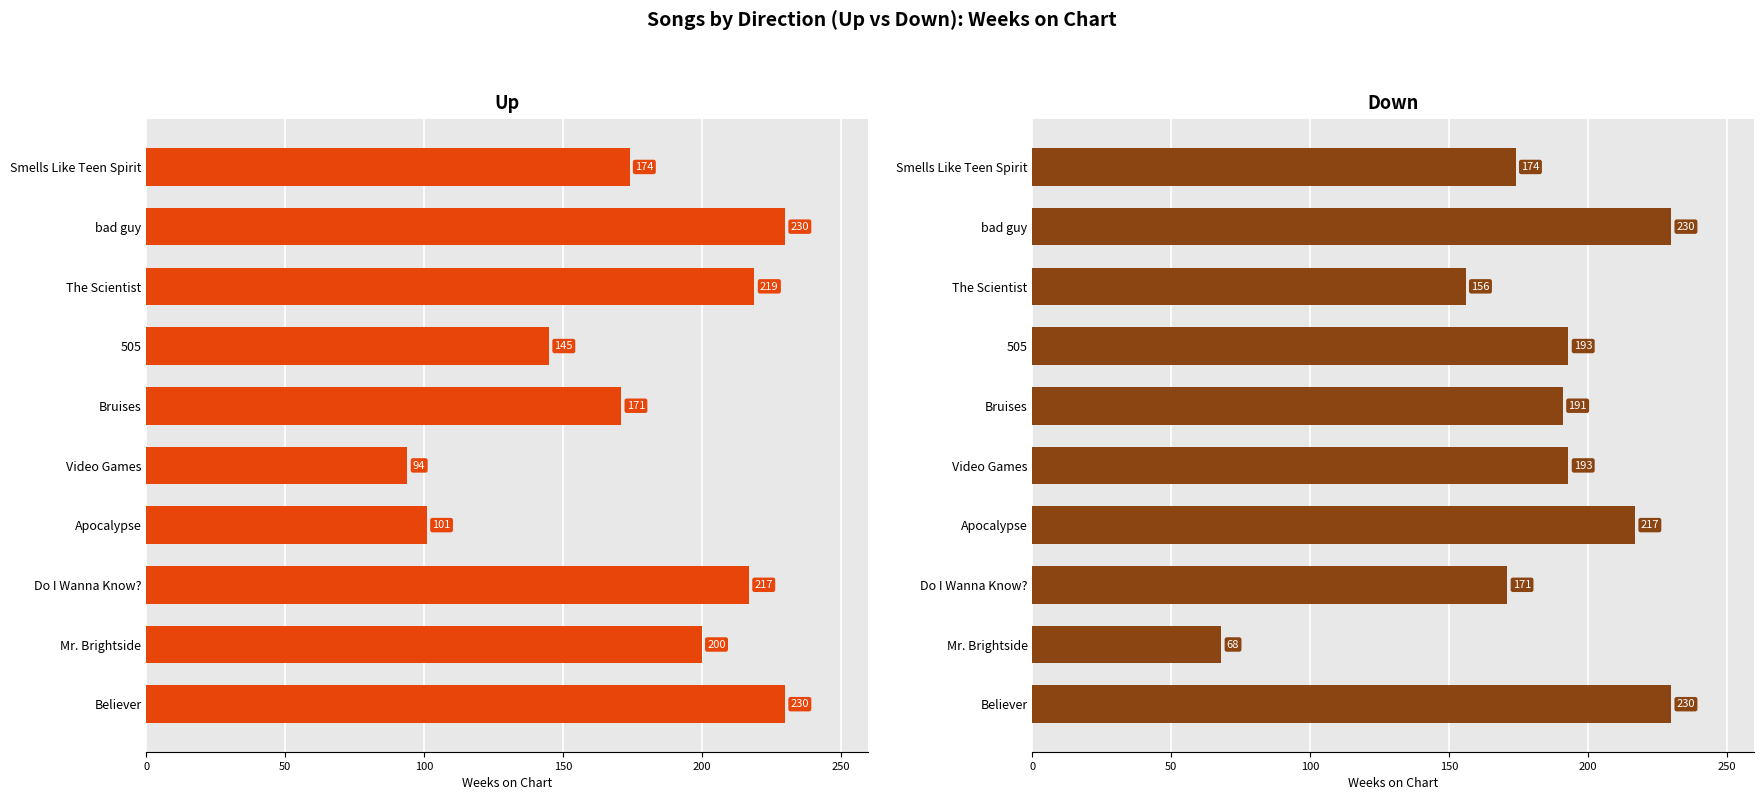

True or false: up has a value of 230 at Believer.

True